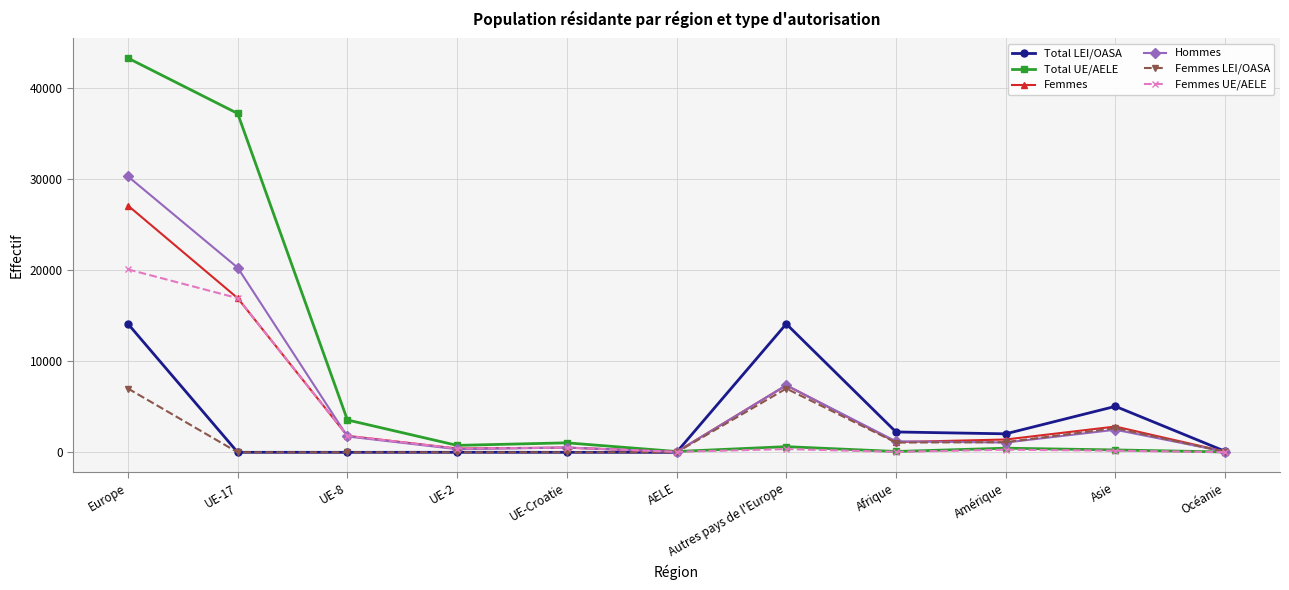

Rank the series by their maximum value, from highest to lowest.

Total UE/AELE, Hommes, Femmes, Femmes UE/AELE, Total LEI/OASA, Femmes LEI/OASA